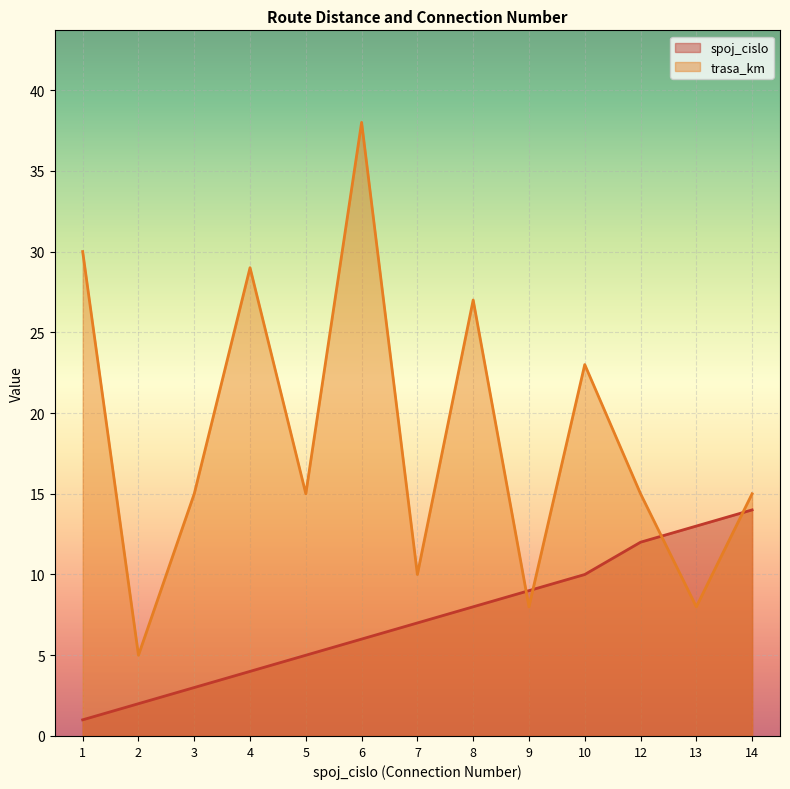

How many values in the trasa_km series exceed 15?

5